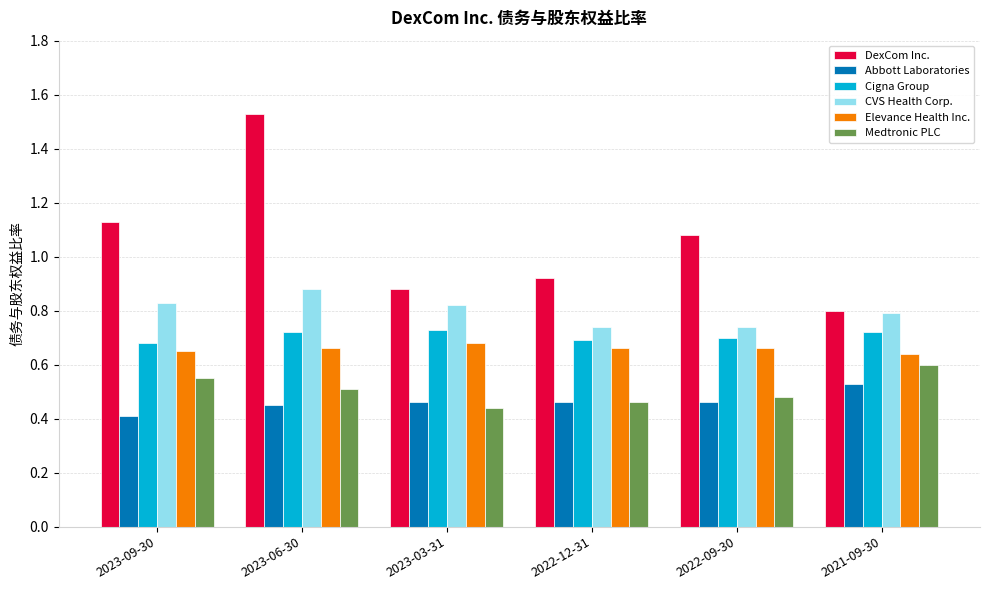

The value of Cigna Group at 2022-12-31 is 0.3. True or false?

False